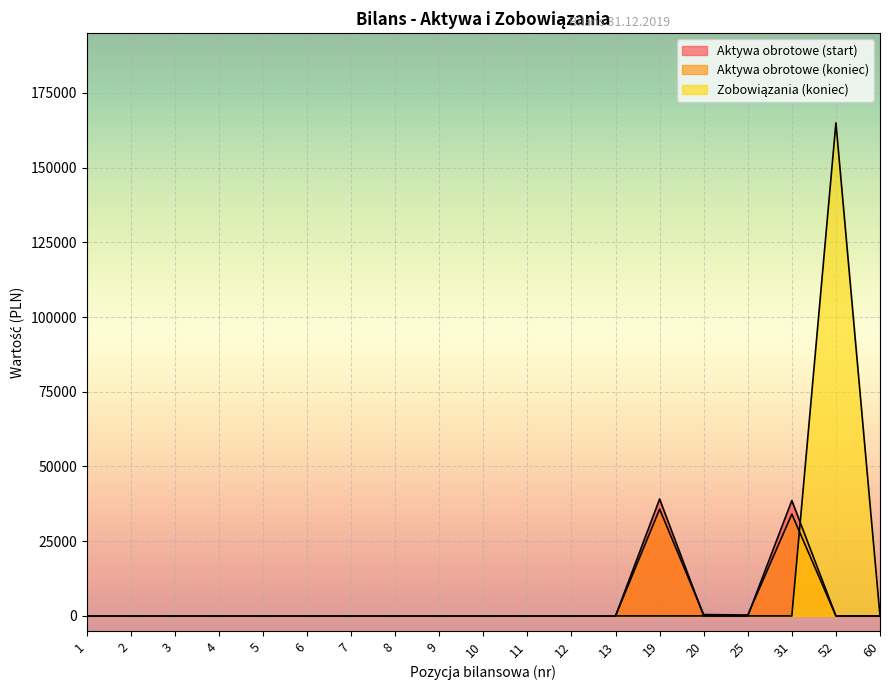

True or false: Aktywa obrotowe (start) has more than 0 points higher than both neighbors.

True